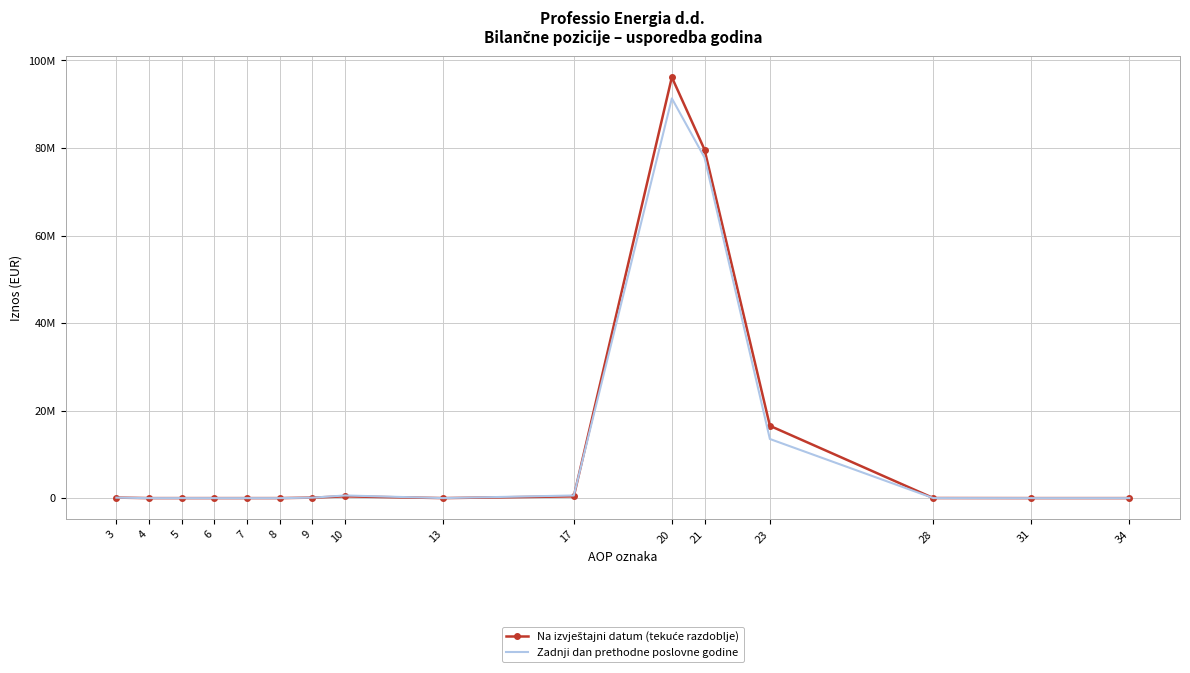

Where is the first local maximum for Zadnji dan prethodne poslovne godine?

5